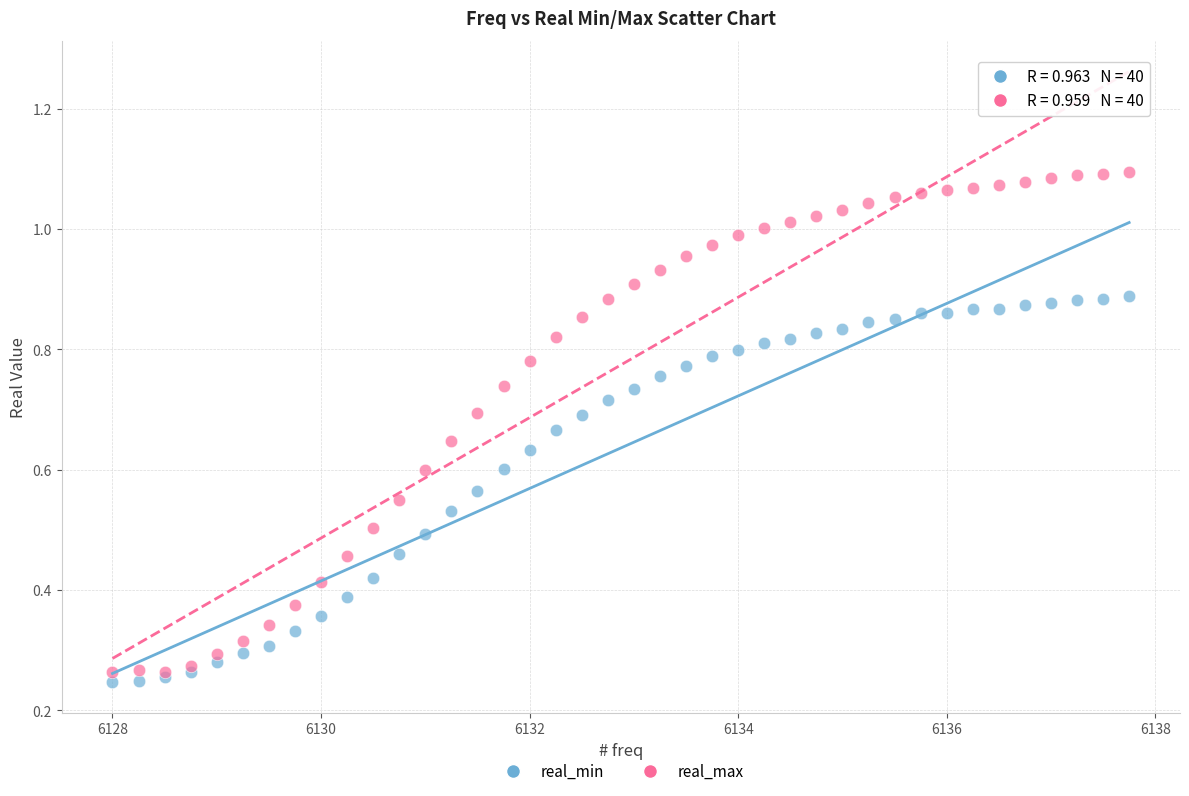

Which series has the largest Y range (max minus min)?

real_max